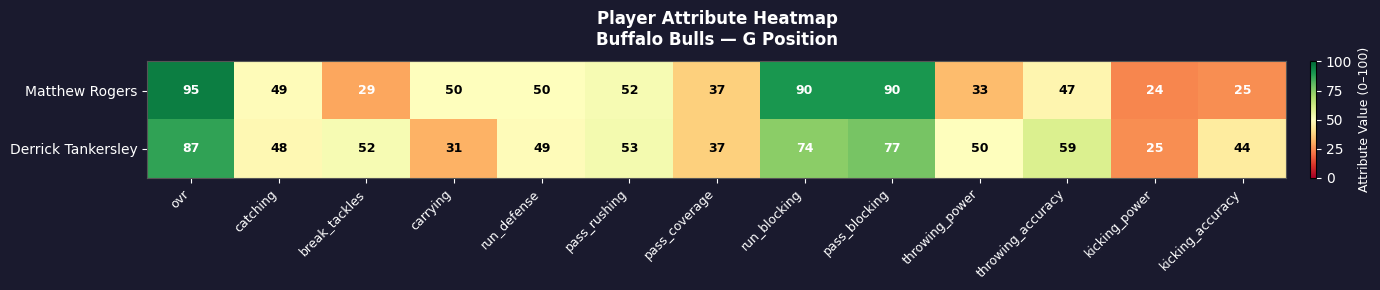

How many distinct data groups are displayed?

2